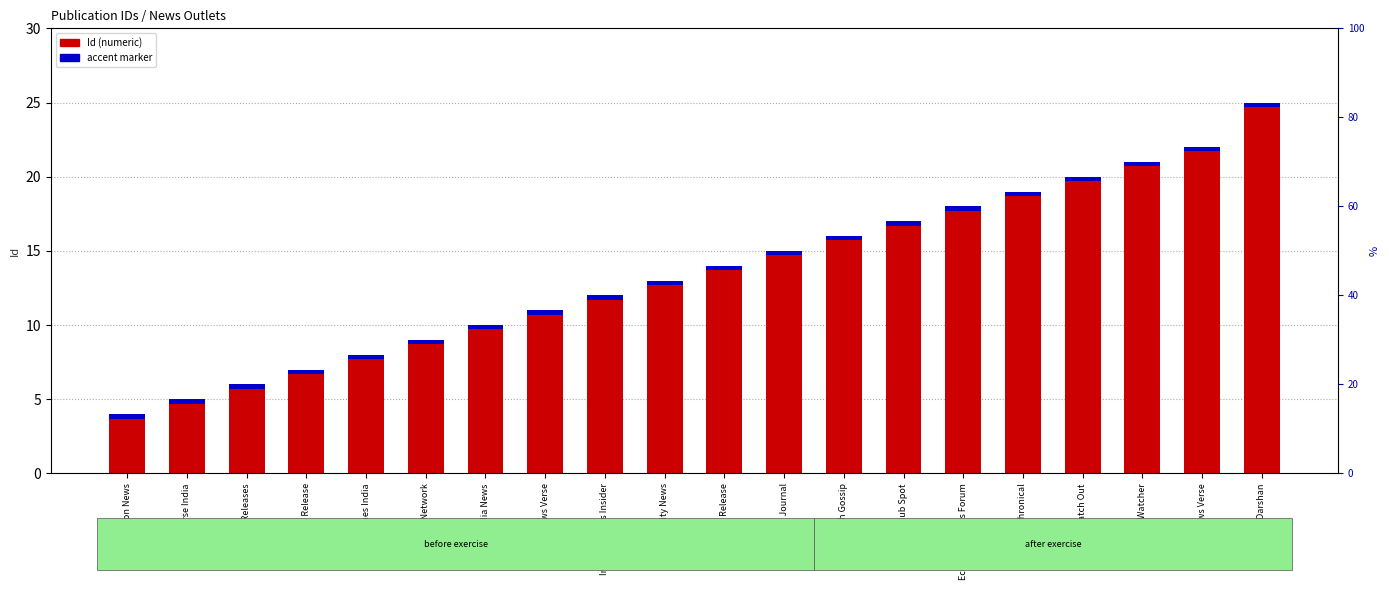

Which has a higher value, Economic Press Forum or Fintech India News?

Economic Press Forum